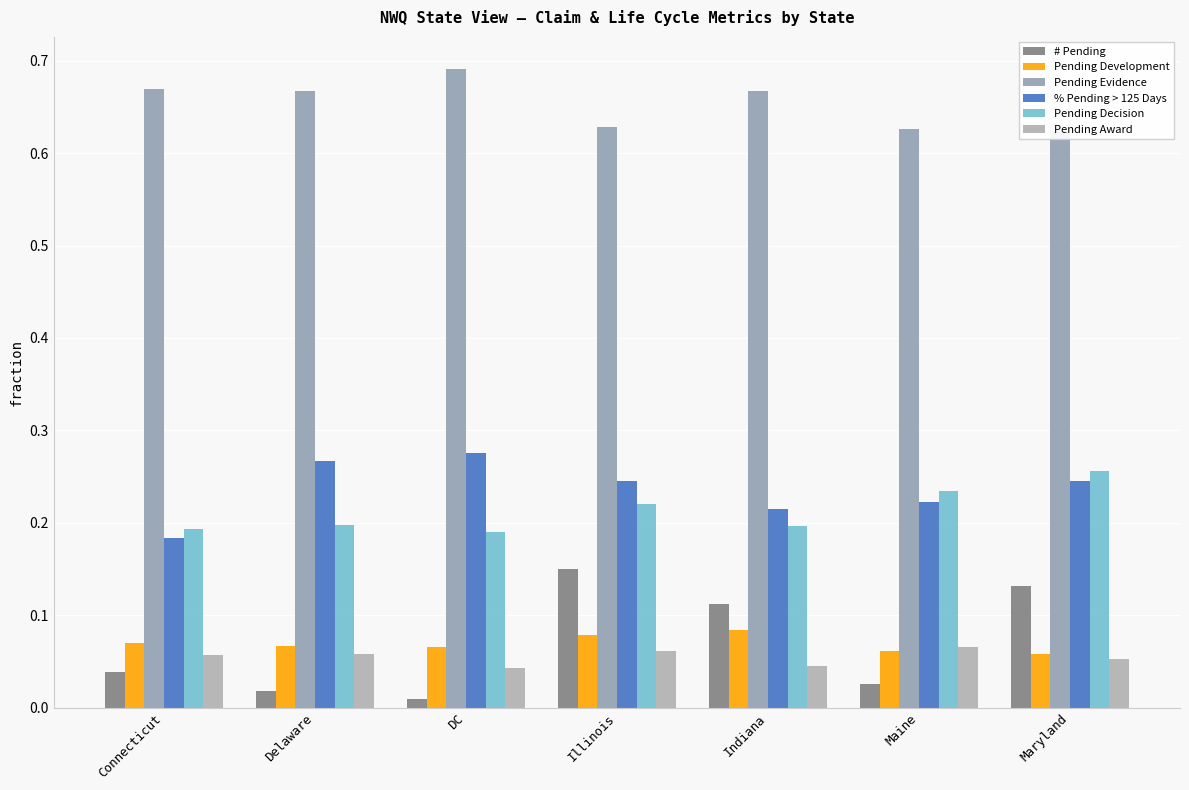

Are the bars horizontal?

No